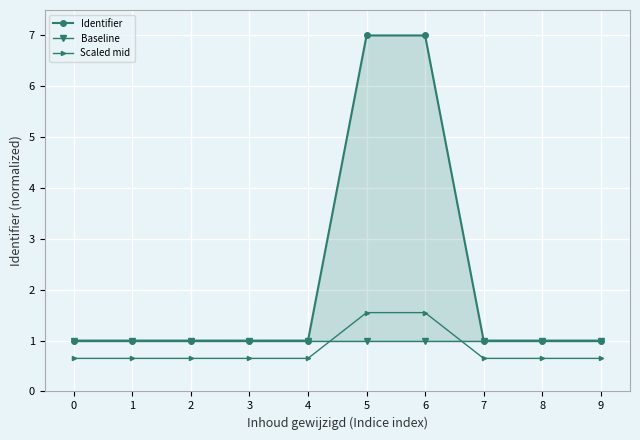

What is the difference between the highest and lowest values at 7?

0.4